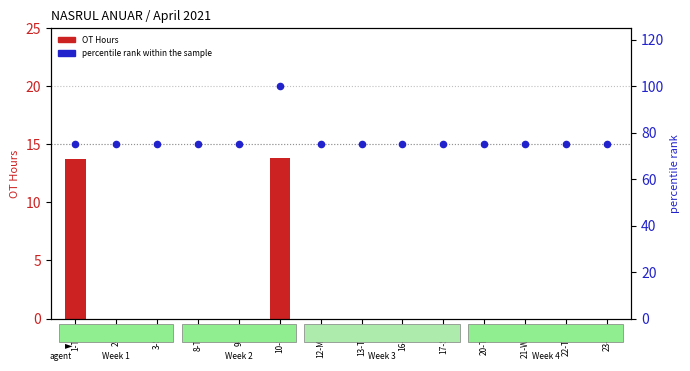

What are all the series names shown in the legend?

OT Hours, percentile rank within the sample